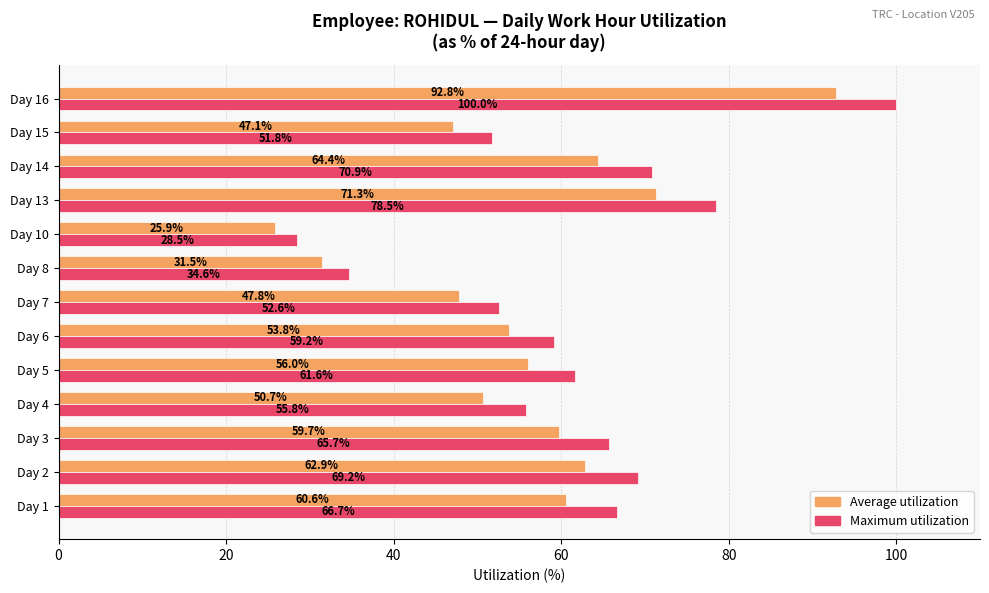

Which series has the largest range (max minus min)?

Maximum utilization